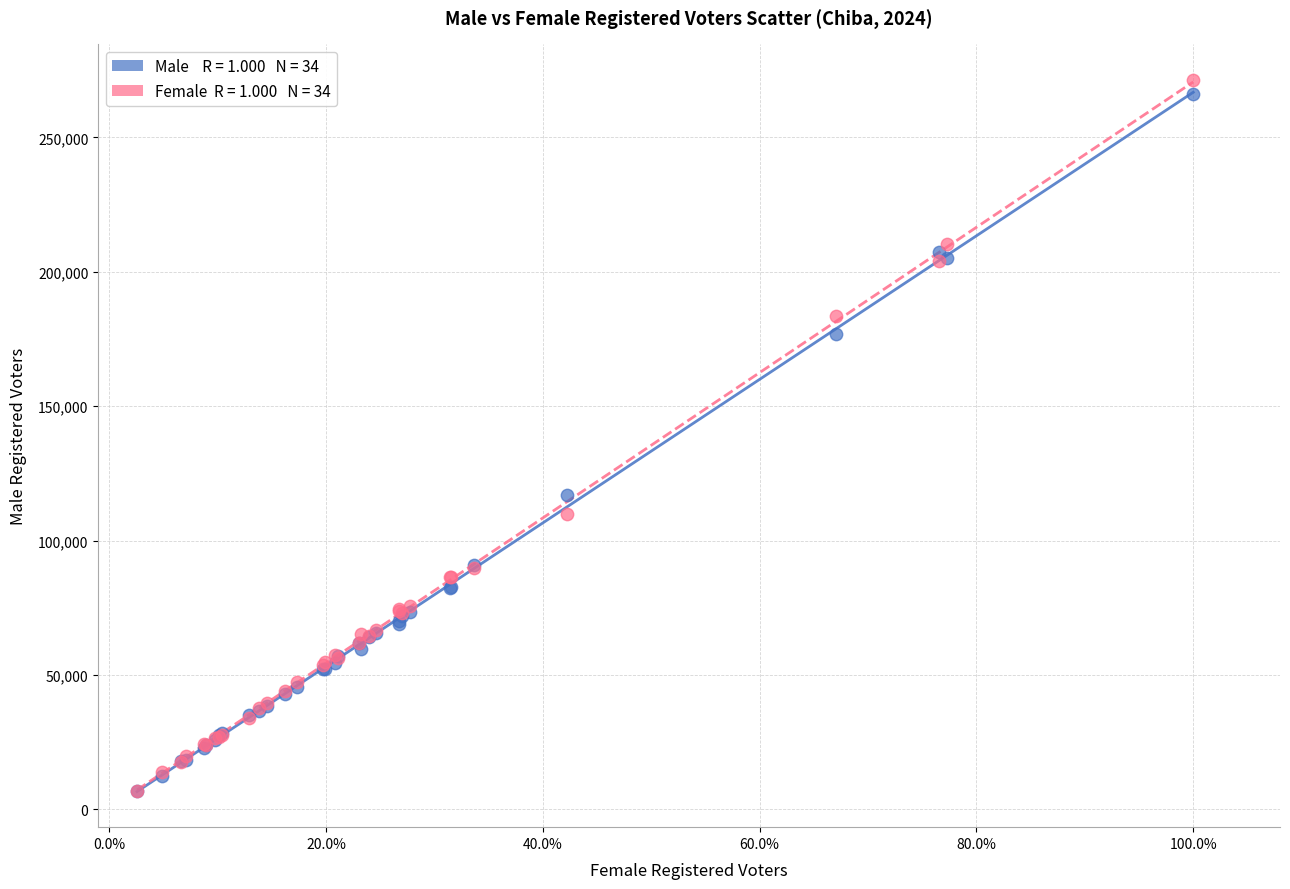

Across all series, what Y value is closest to 139120?

117123